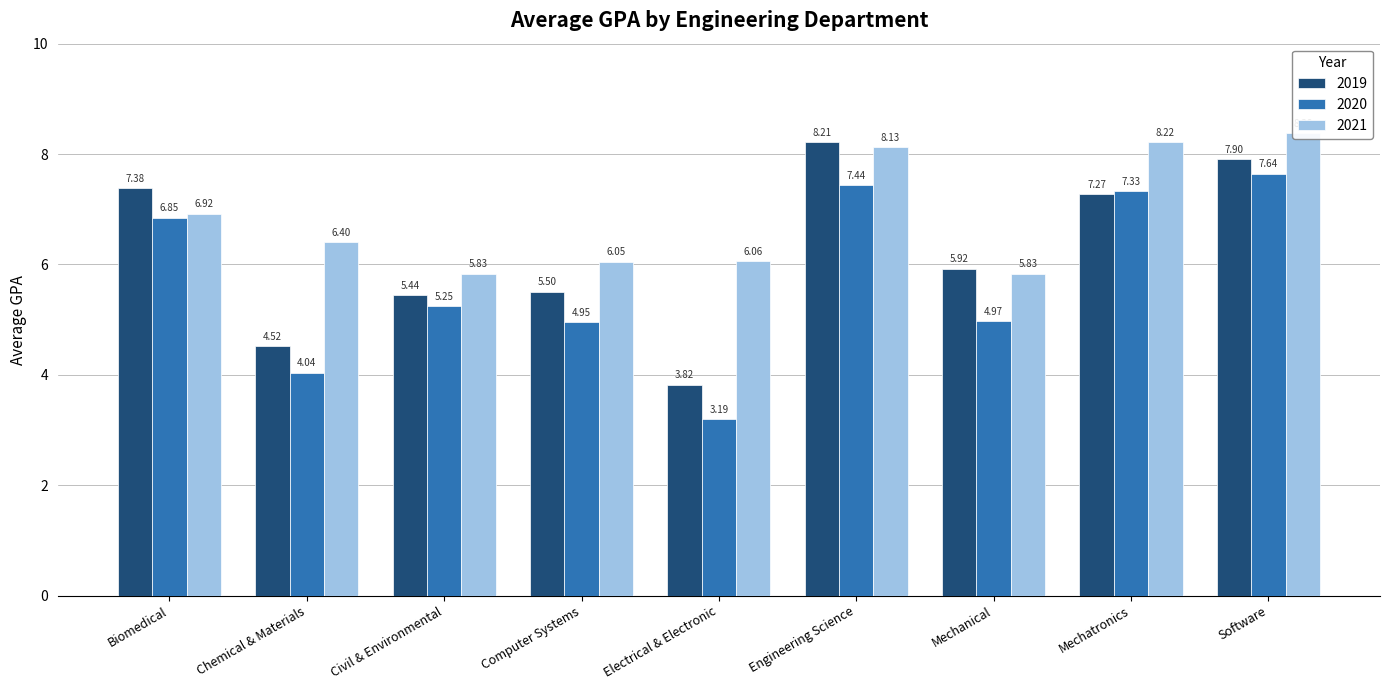

What is the value of the 2020 bar at the 9th from the left?

7.6